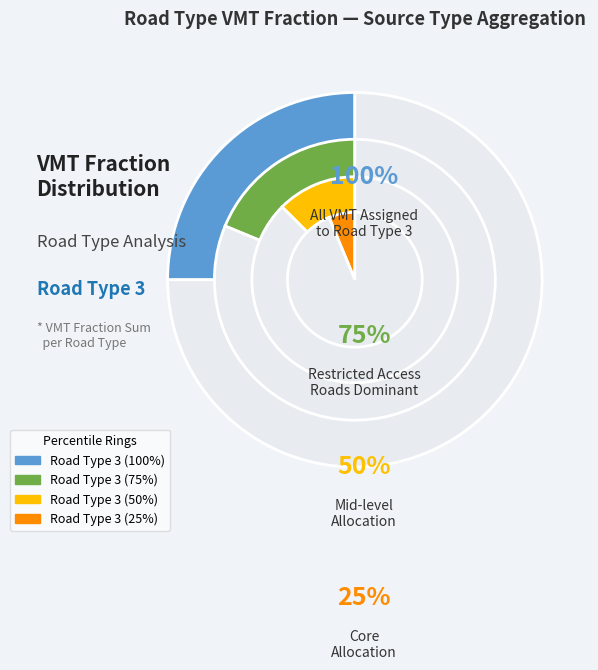

Count the number of slices in the pie.

5